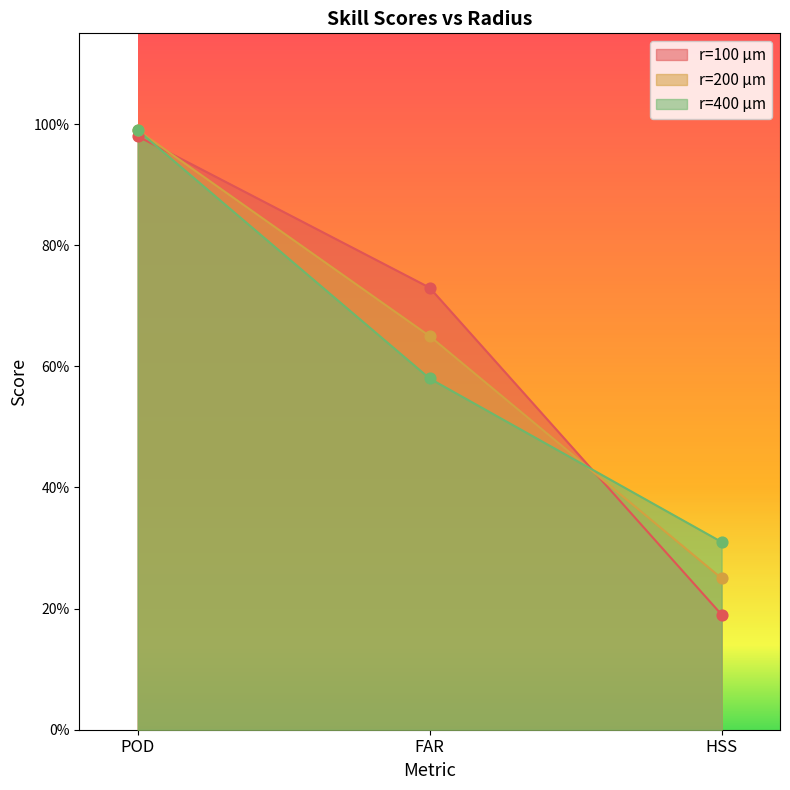

What is the total value across all series at FAR?

2.0